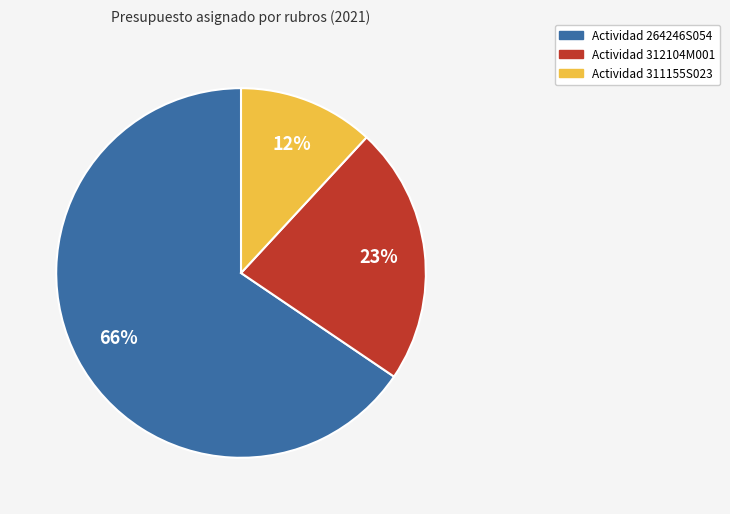

Is there any slice that represents more than half of the pie?

Yes